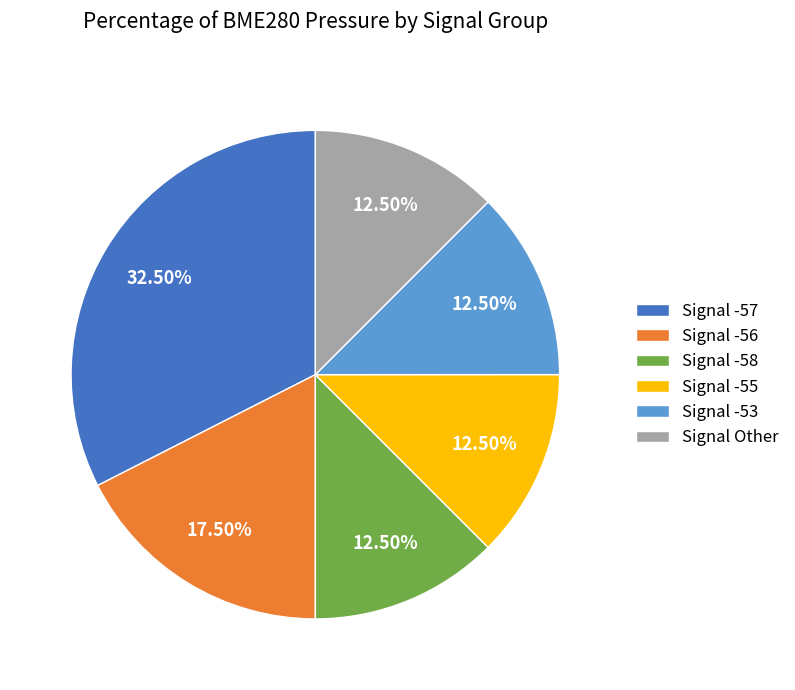

Which category has the biggest portion of the pie?

Signal -57